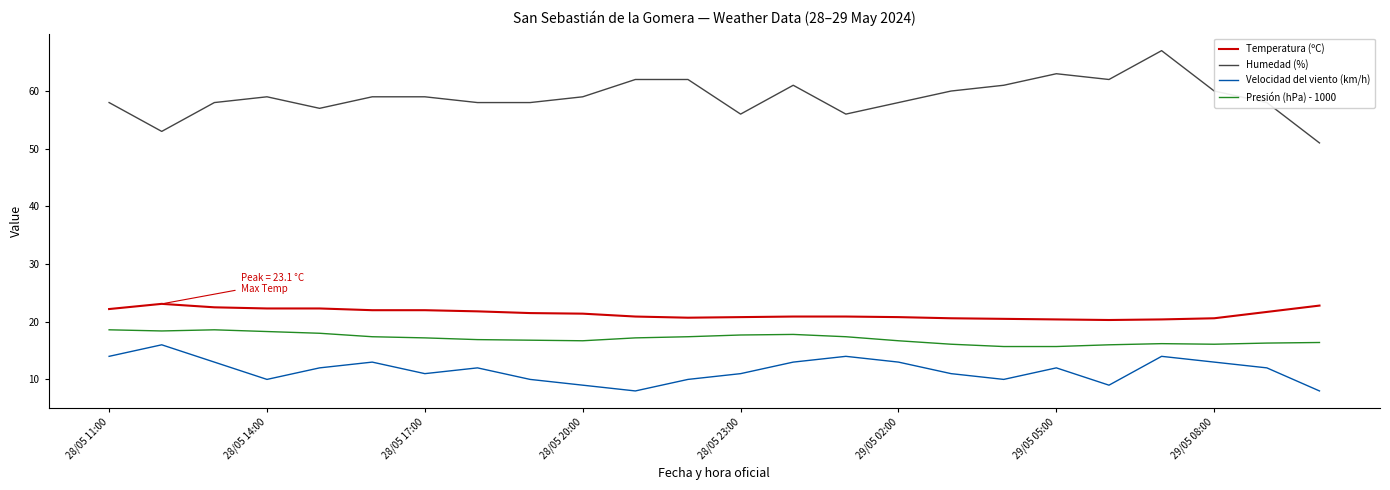

List the series in order of their peak value, lowest first.

Velocidad del viento (km/h), Presión (hPa) - 1000, Temperatura (ºC), Humedad (%)